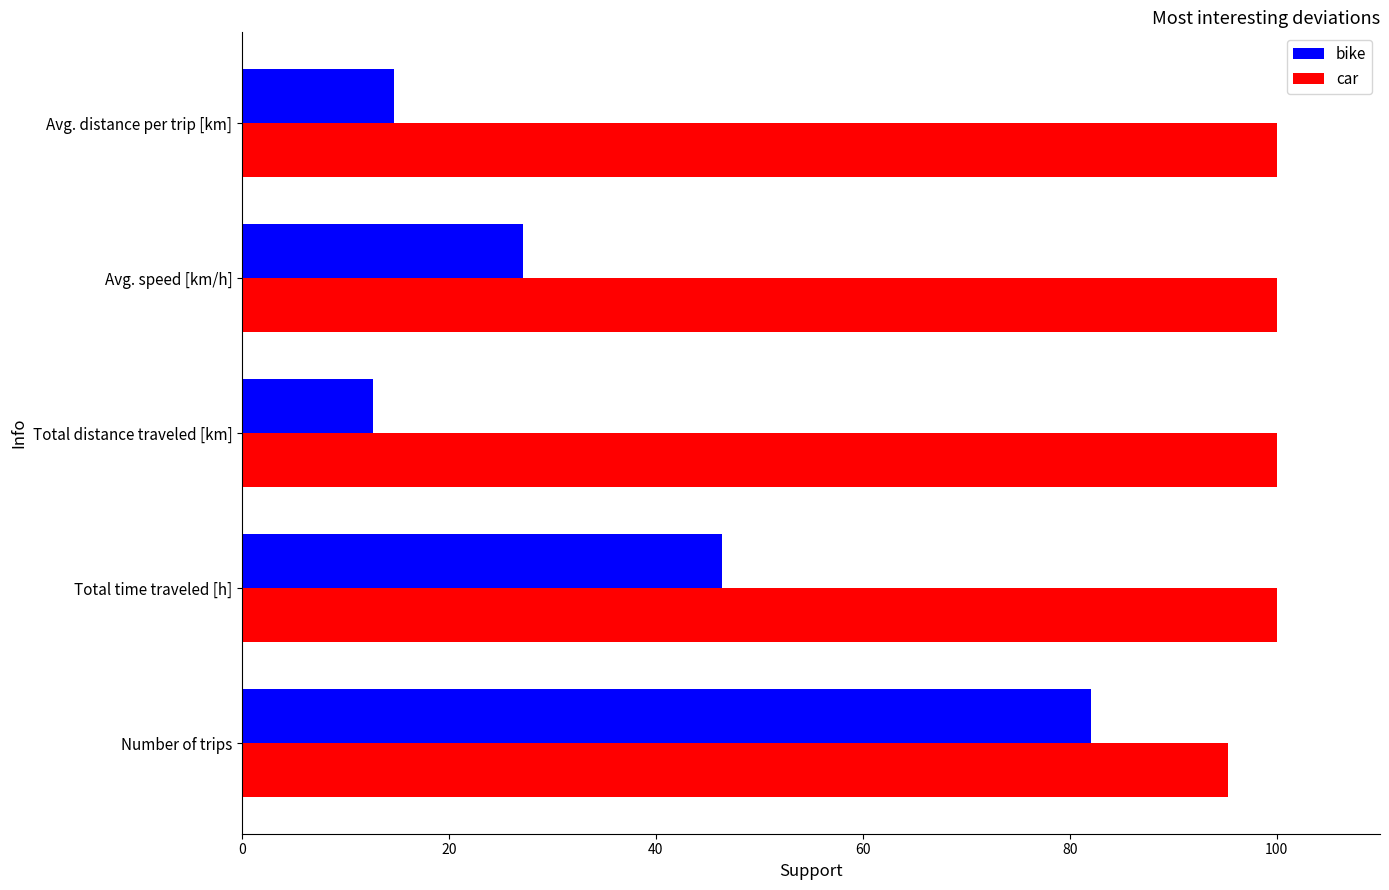

The bike series shows 27.2 at Avg. speed [km/h]. True or false?

True